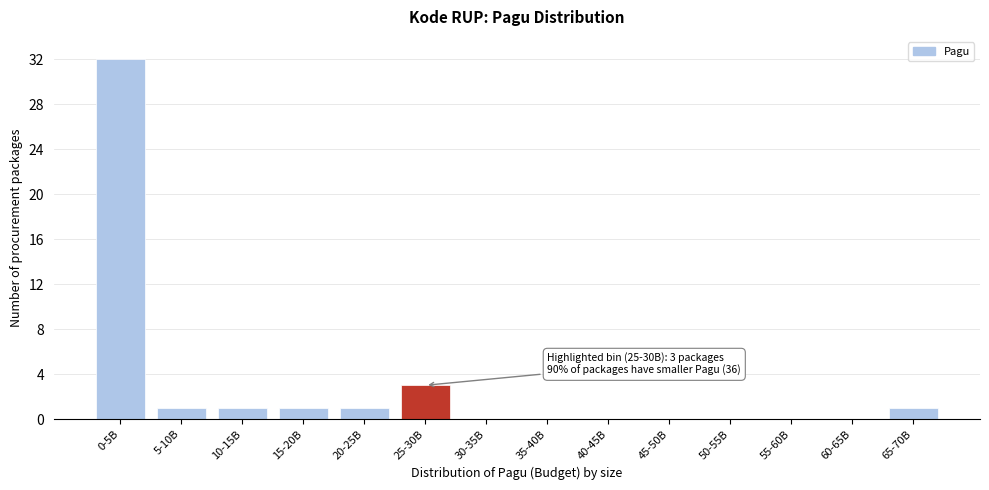

Reading left to right, list all the values displayed in this chart.

0-5B=32	5-10B=1	10-15B=1	15-20B=1	20-25B=1	25-30B=3	30-35B=0	35-40B=0	40-45B=0	45-50B=0	50-55B=0	55-60B=0	60-65B=0	65-70B=1